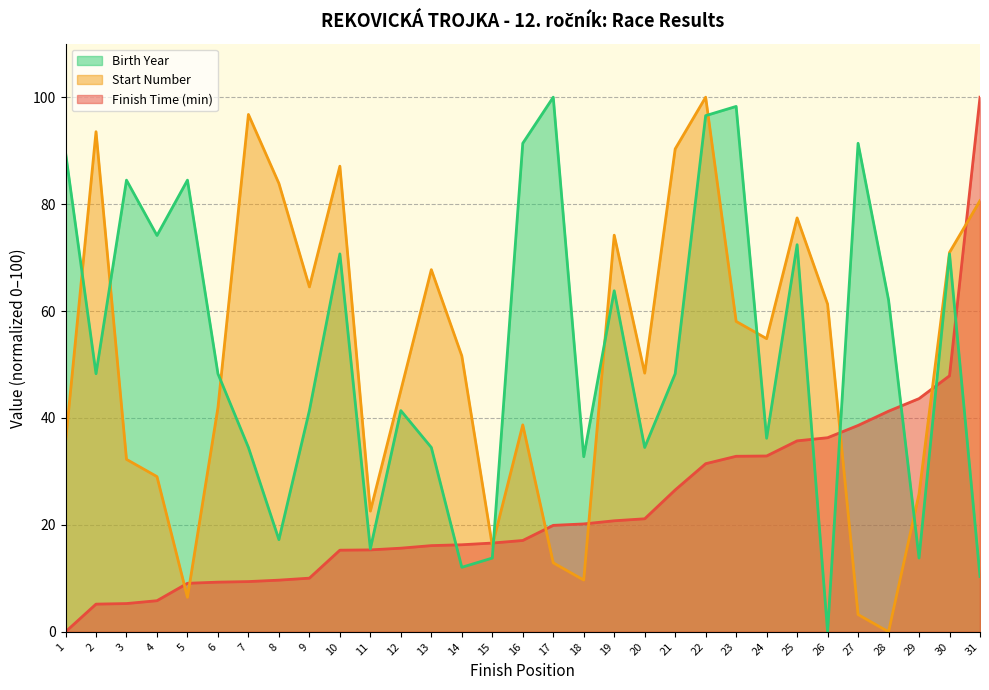

Where is Finish Time (min) nearest to the value 50?

30